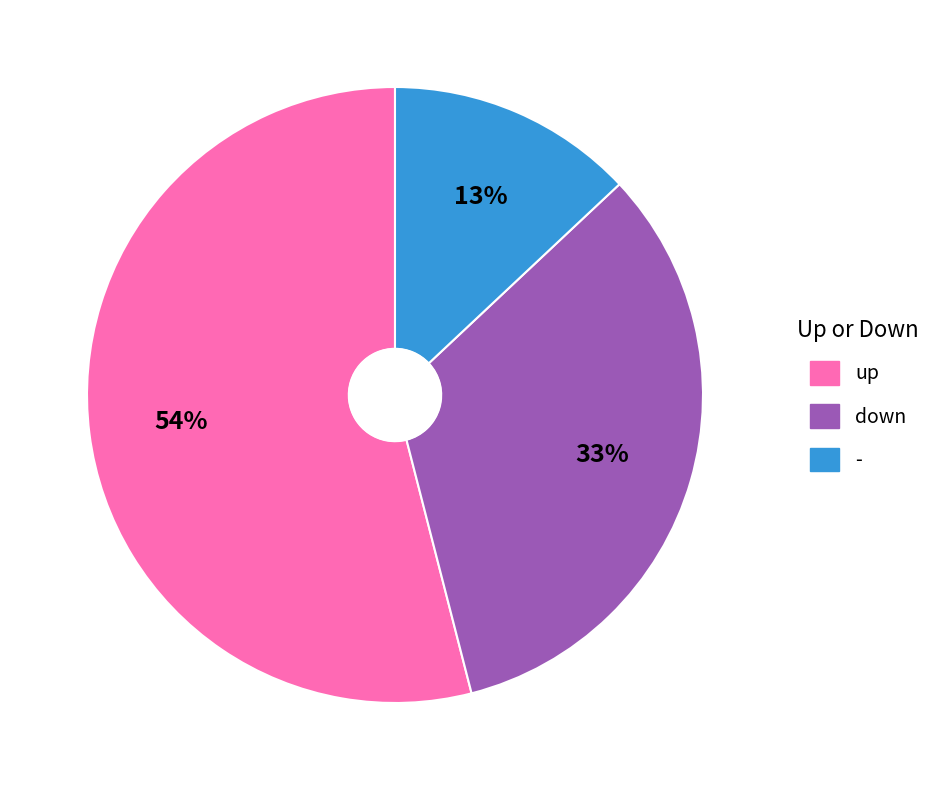

How many segments does this pie chart have?

3